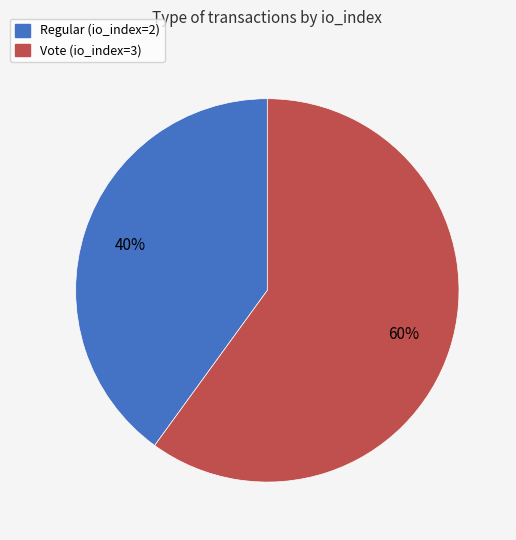

What percentage is the Regular slice, to the nearest percent?

40%